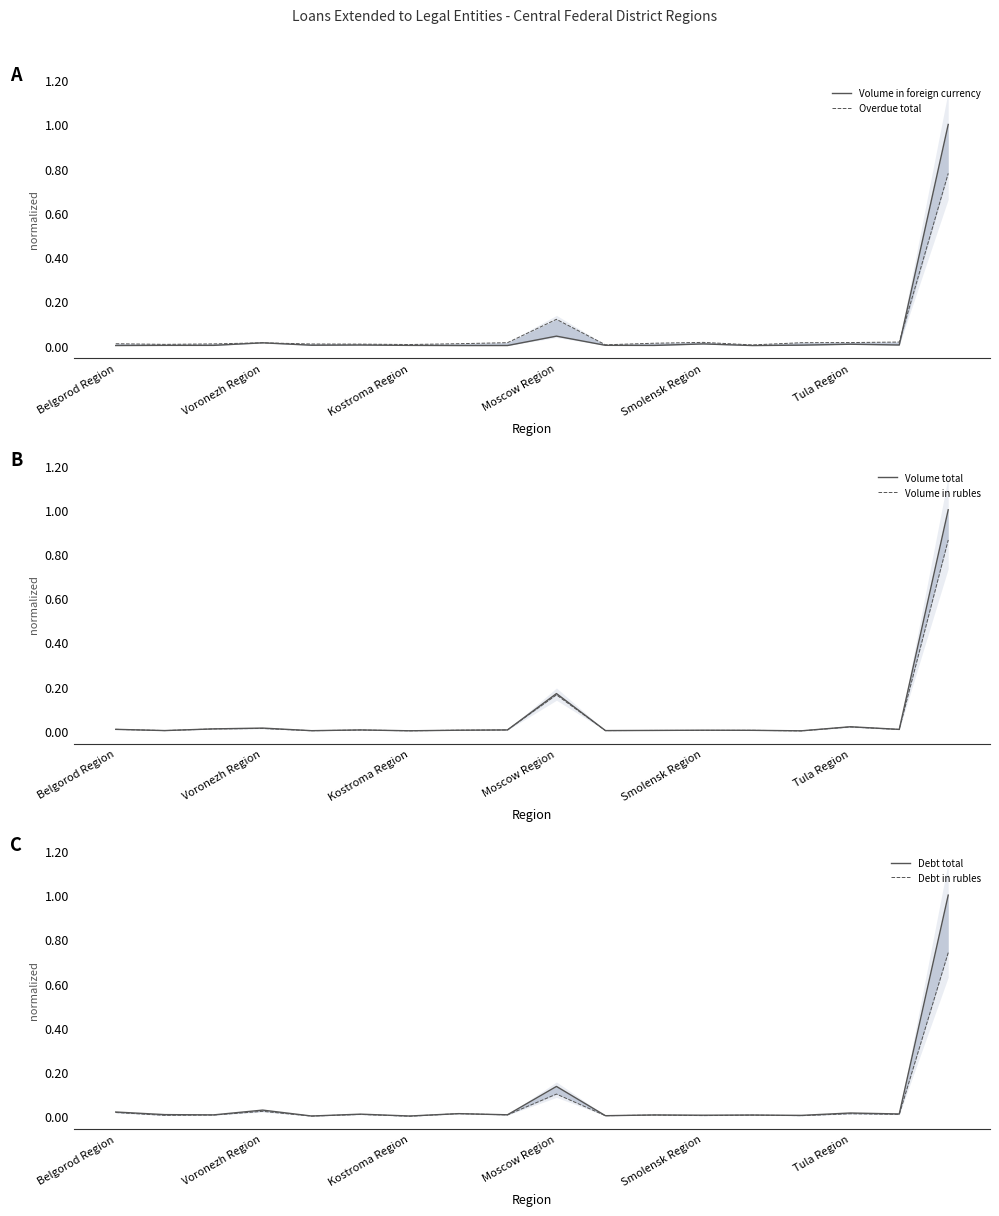

True or false: Volume in rubles has a value of 0.0 at 13.

False